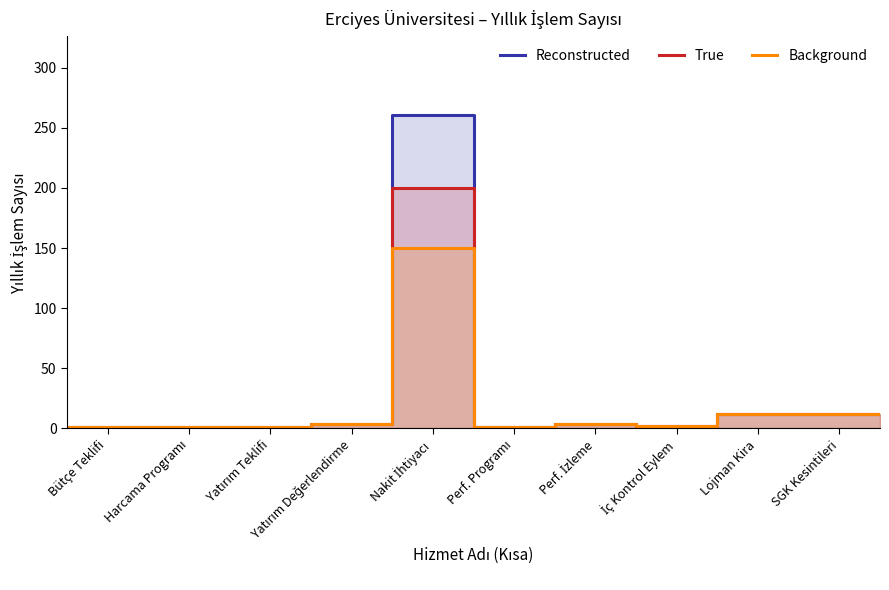

How many lines are shown in the chart?

3